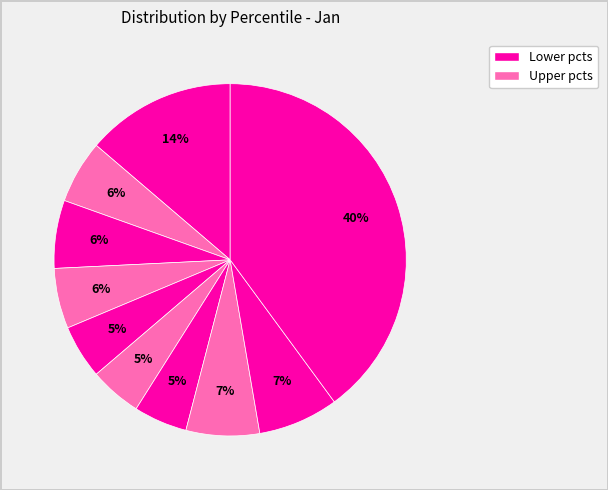

How many slices are in this pie chart?

10